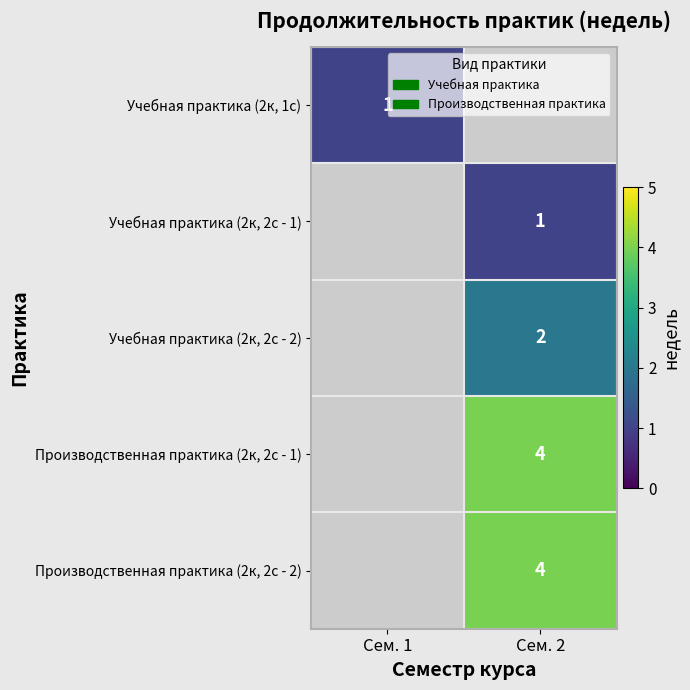

At which category does the chart reach its minimum across all series?

Сем. 1